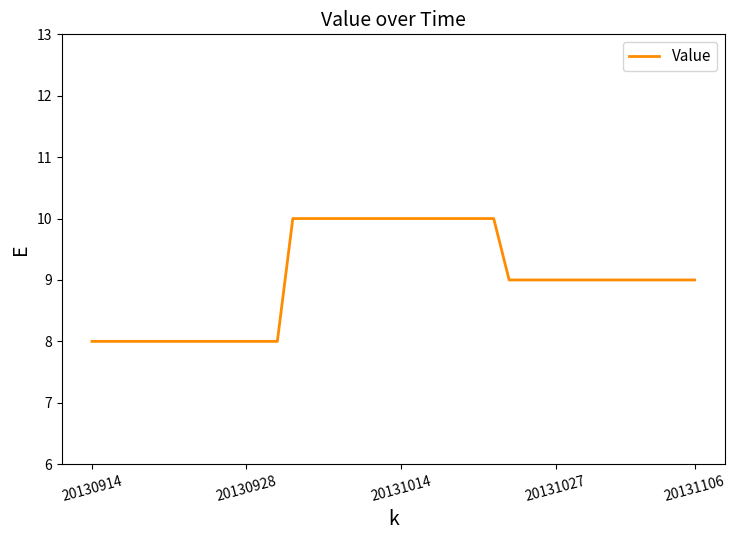

What is the greatest value displayed?

10